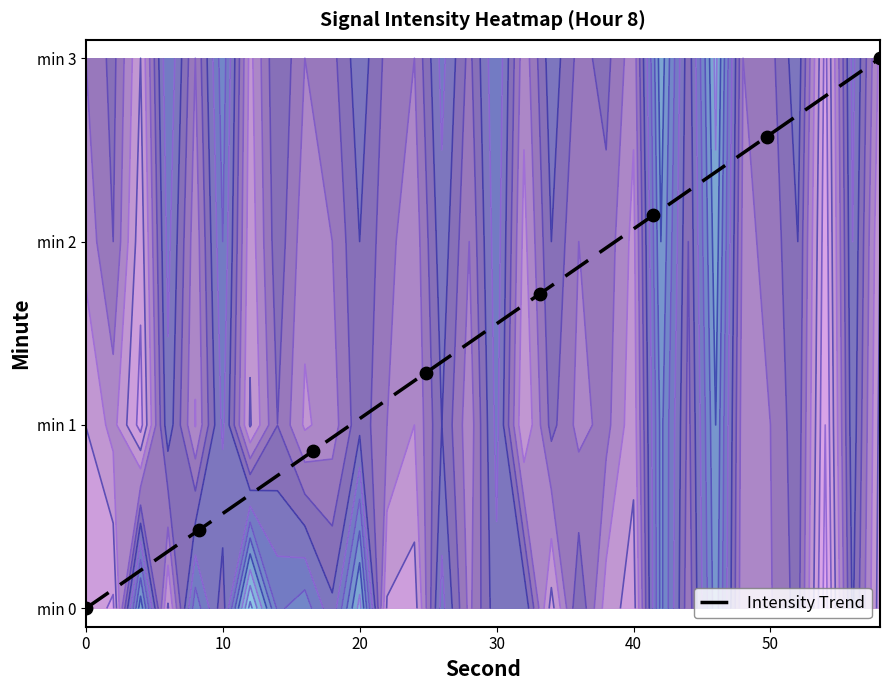

How many data points does each series have?

8